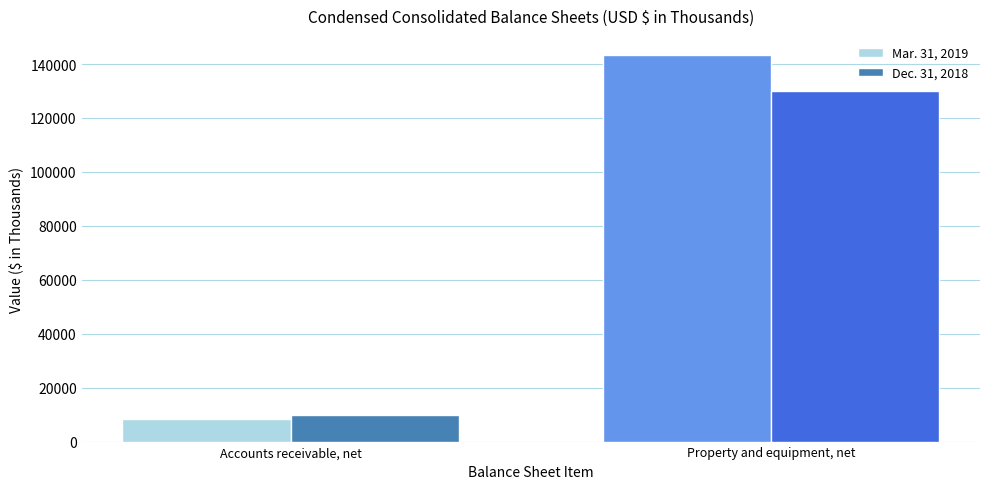

Does the chart contain stacked bars?

No